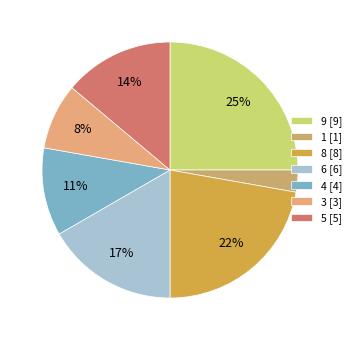

To the nearest percent, what is the difference between the 1 and 9 slice percentages?

22%